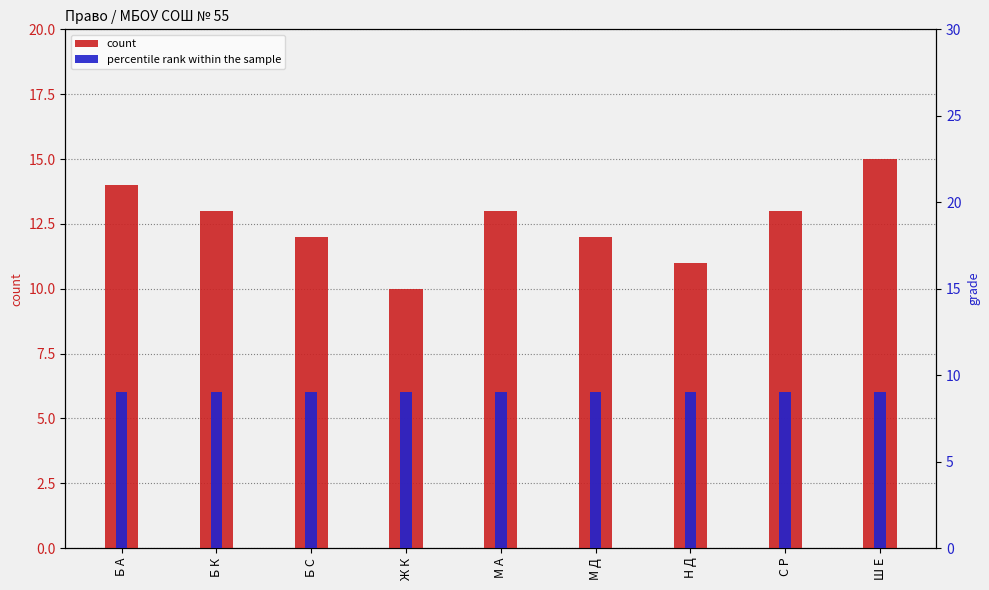

Reading right to left, what are all the values shown in this chart?

count: 15	13	11	12	13	10	12	13	14
percentile rank within the sample: 9	9	9	9	9	9	9	9	9